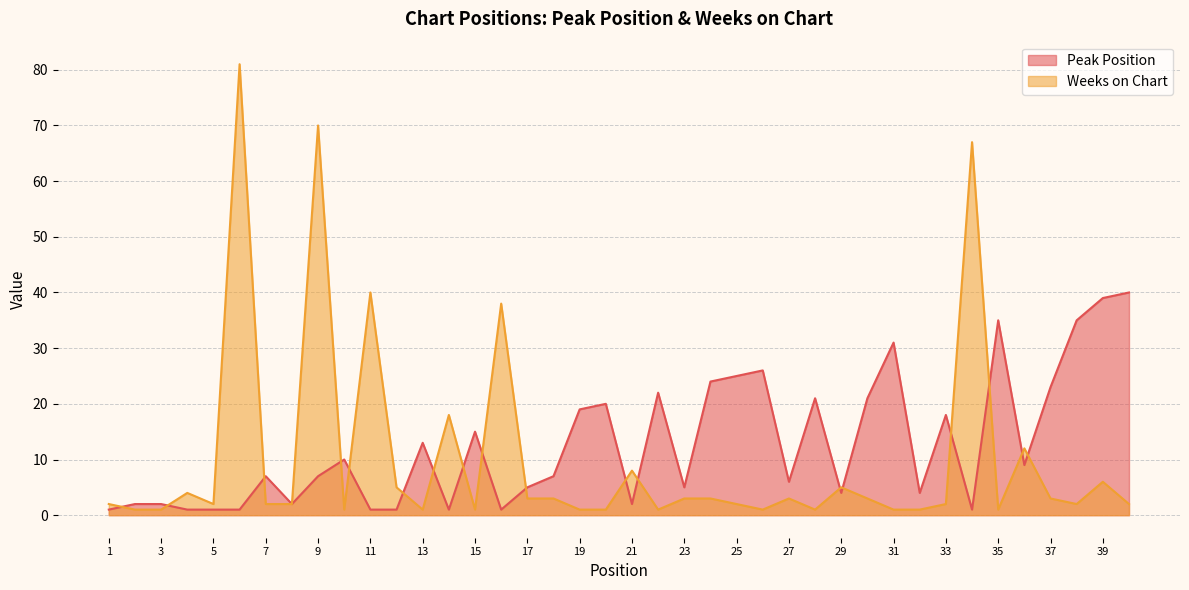

Rank the series by their average value, from highest to lowest.

Peak Position, Weeks on Chart